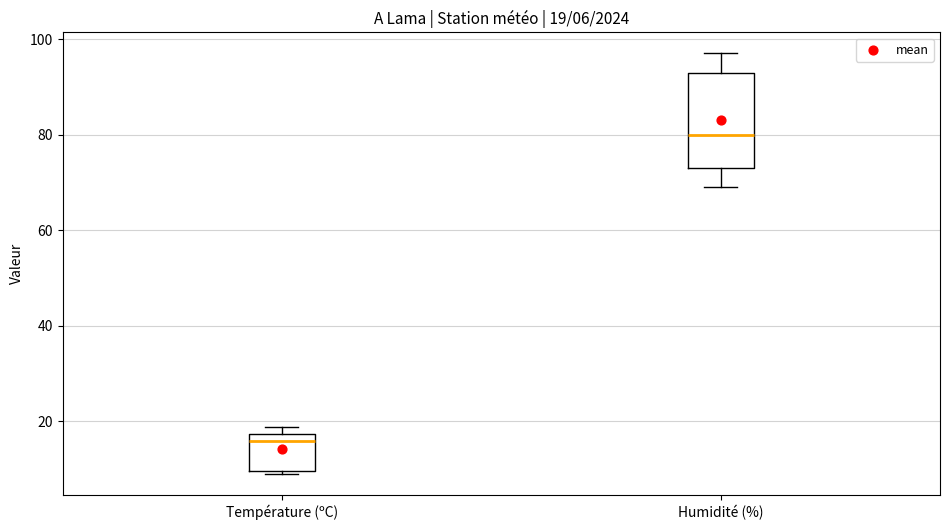

Comparing the boxes themselves (not the whiskers), which one is the tallest?

Humidité (%)